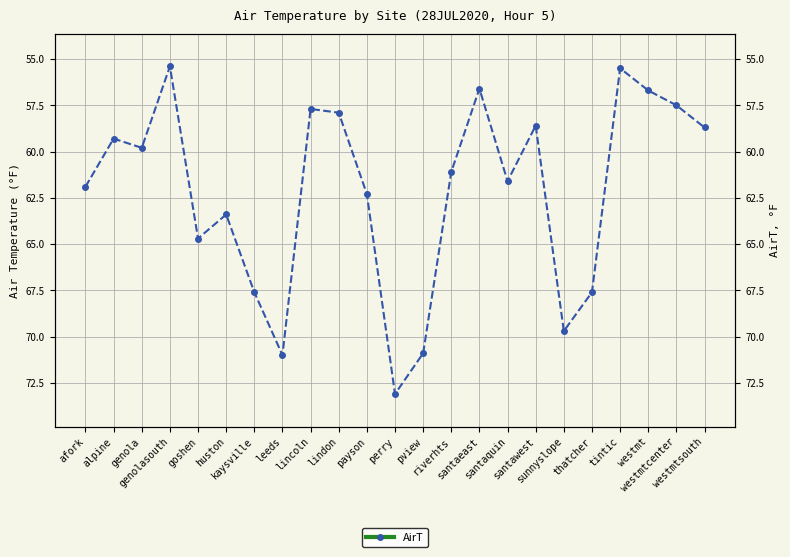

What is the ratio of the value at sunnyslope to the value at westmtcenter?

1.2